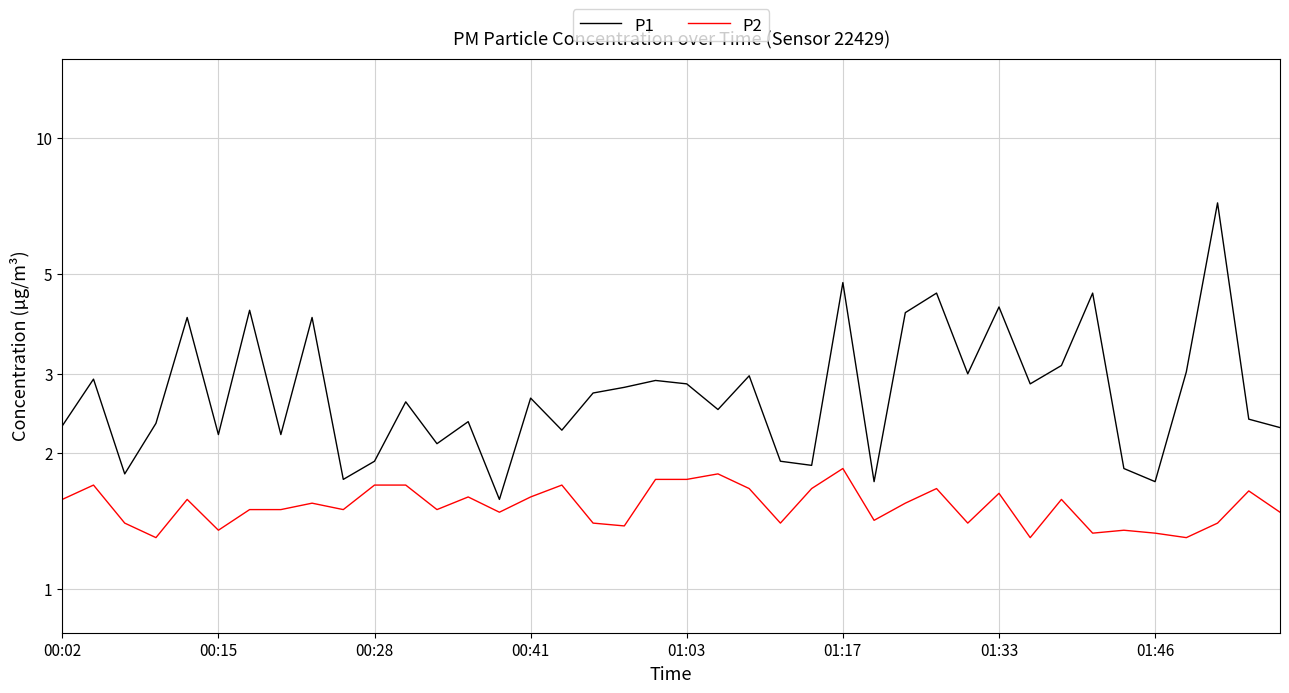

Between 16 and 25, which is larger?

25